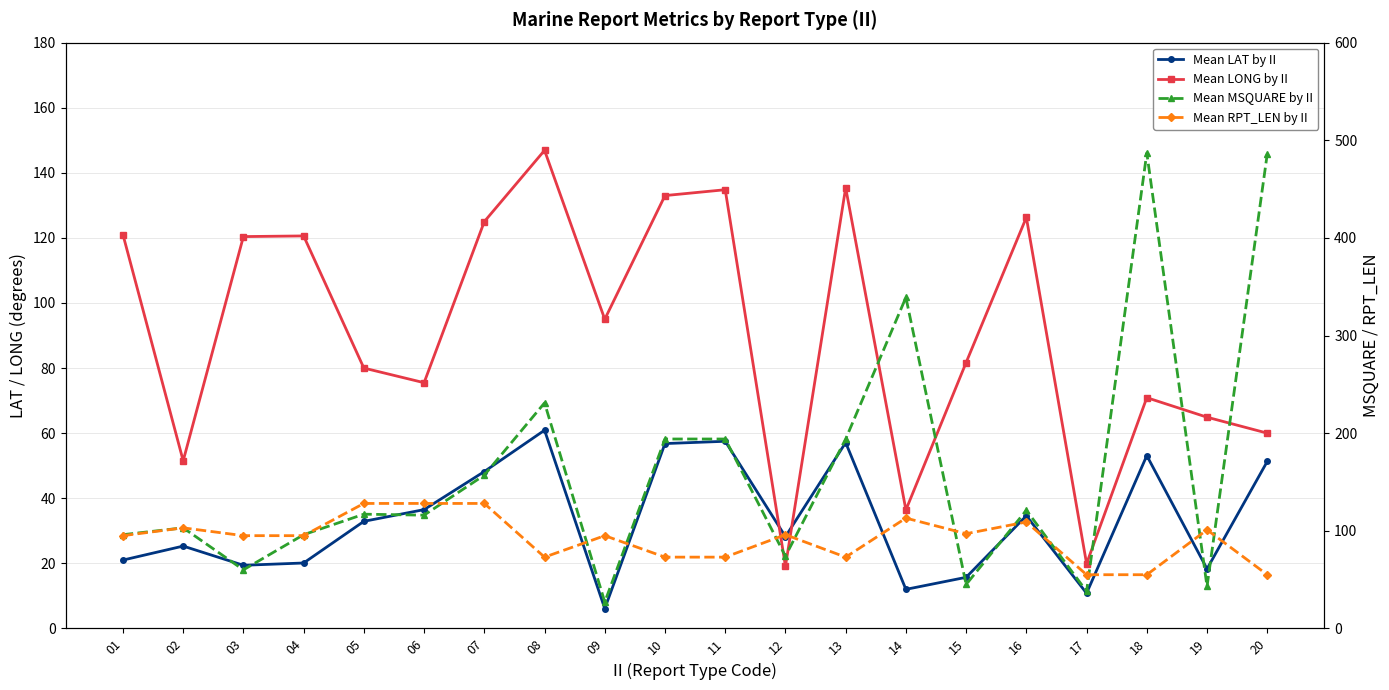

Rank the series by their maximum value, from highest to lowest.

Mean MSQUARE by II, Mean LONG by II, Mean RPT_LEN by II, Mean LAT by II